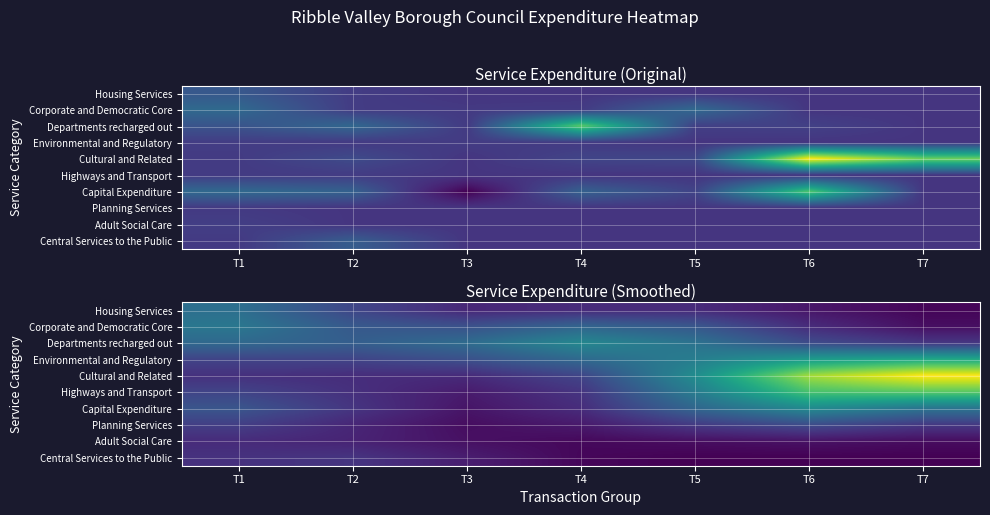

Rank the categories by Central Services to the Public value from lowest to highest.

T7, T6, T5, T4, T3, T1, T2